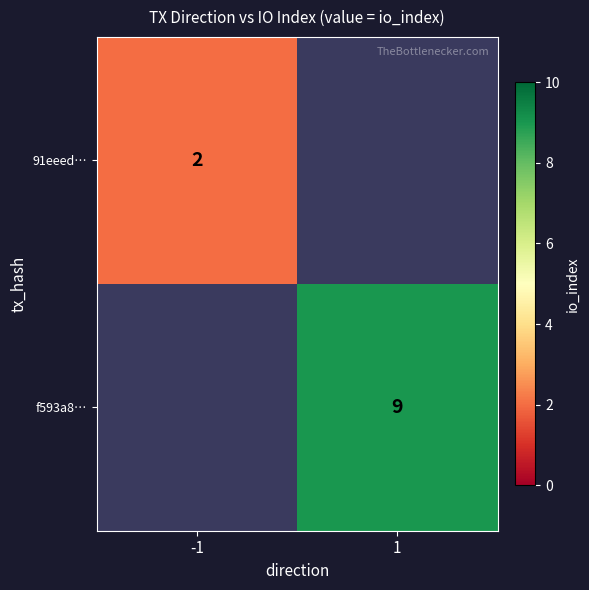

The value of f593a8… at 1 is 9. True or false?

True